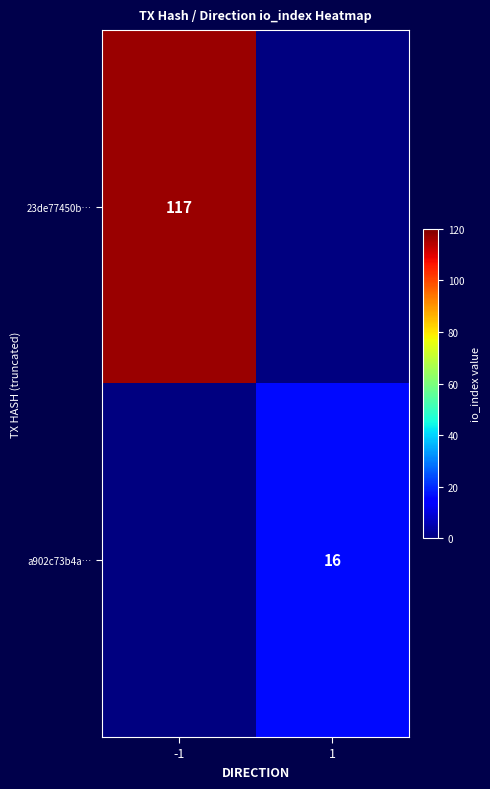

True or false: a902c73b4a… has a value of 16 at 1.

True